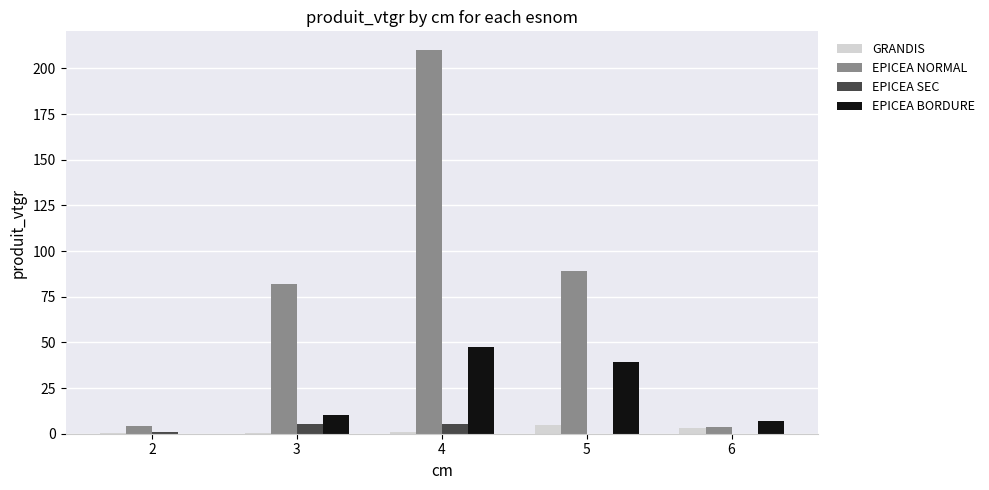

The value of EPICEA BORDURE at 4 is 64.0. True or false?

False